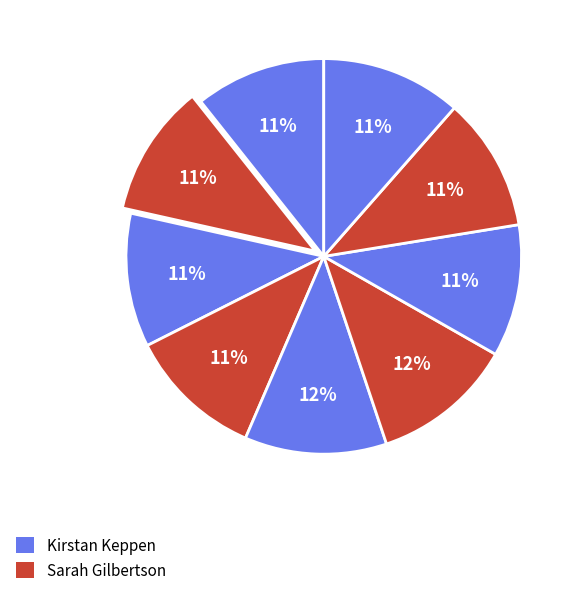

How many segments does this pie chart have?

9